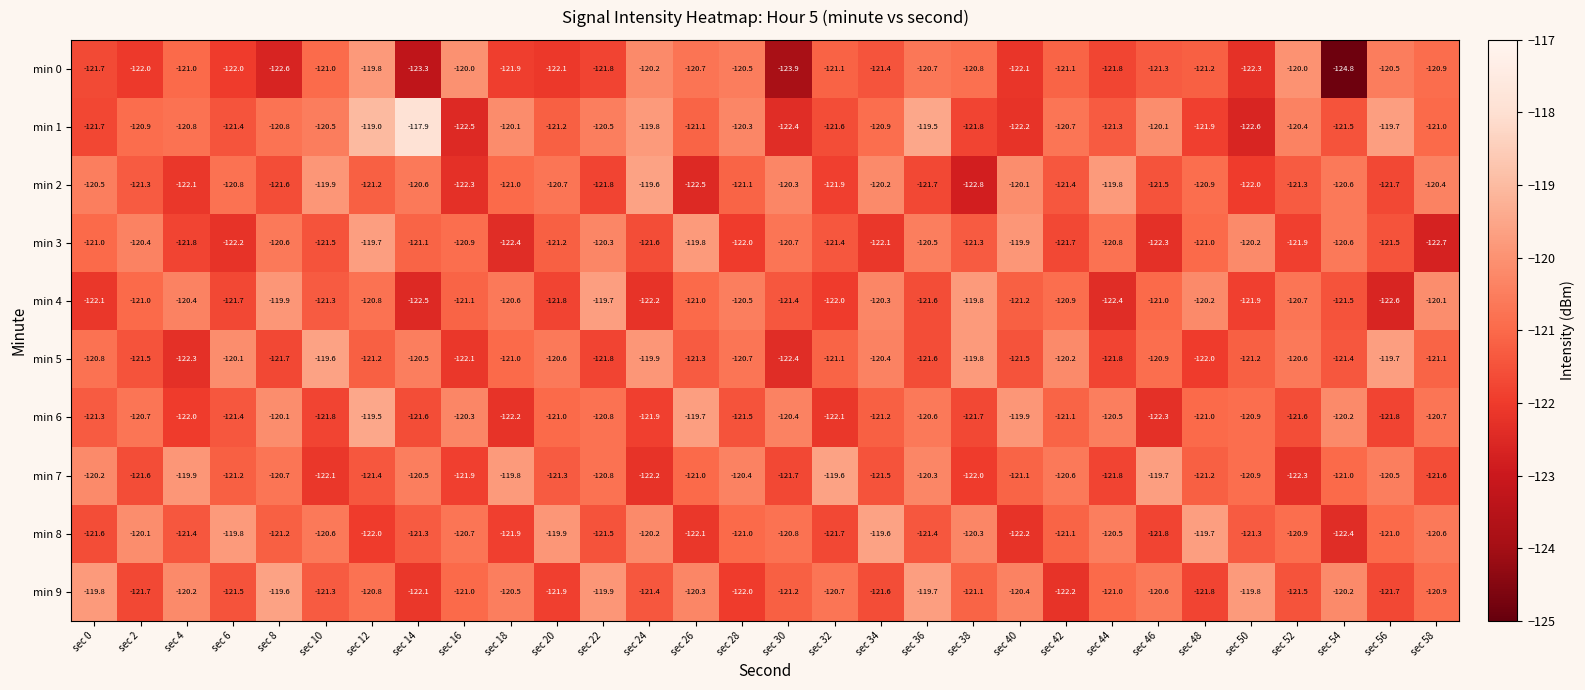

What is the difference between the highest and lowest values at sec 6?

2.4